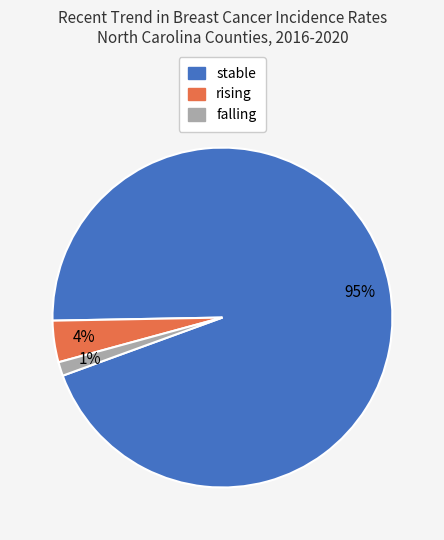

To the nearest percent, what percentage of the pie is rising?

4%